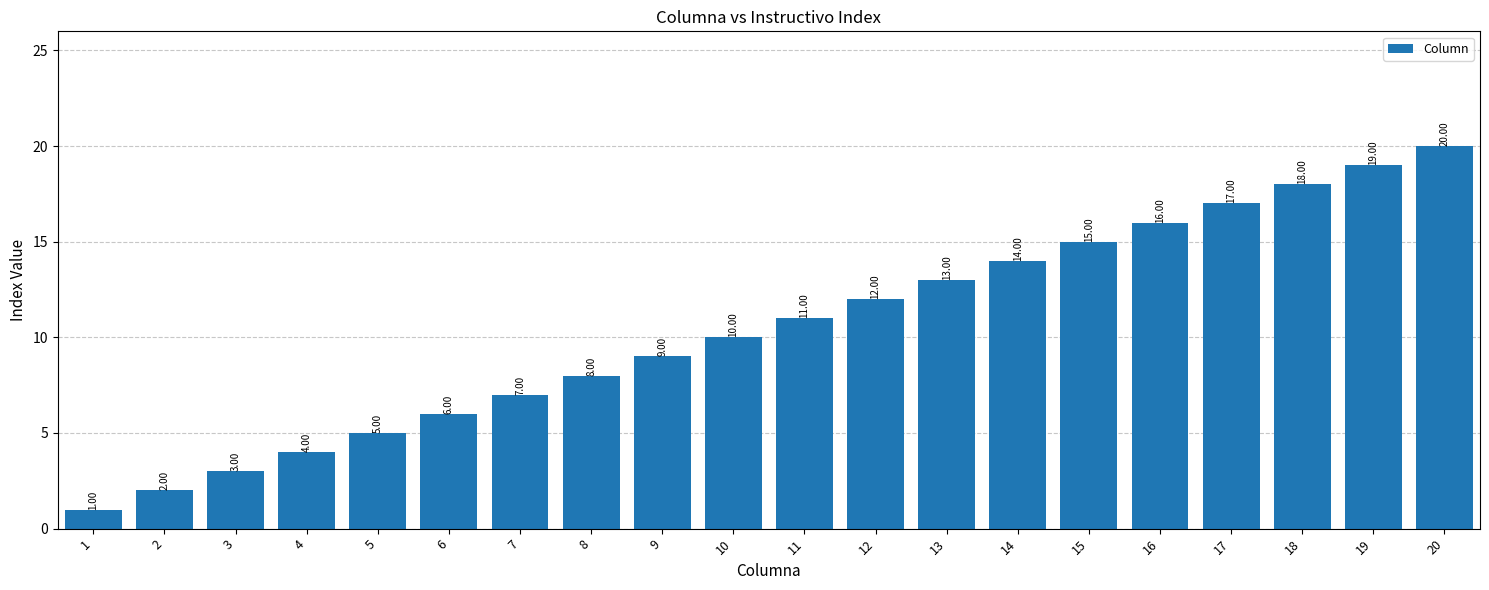

At which label is the value closest to 10?

10